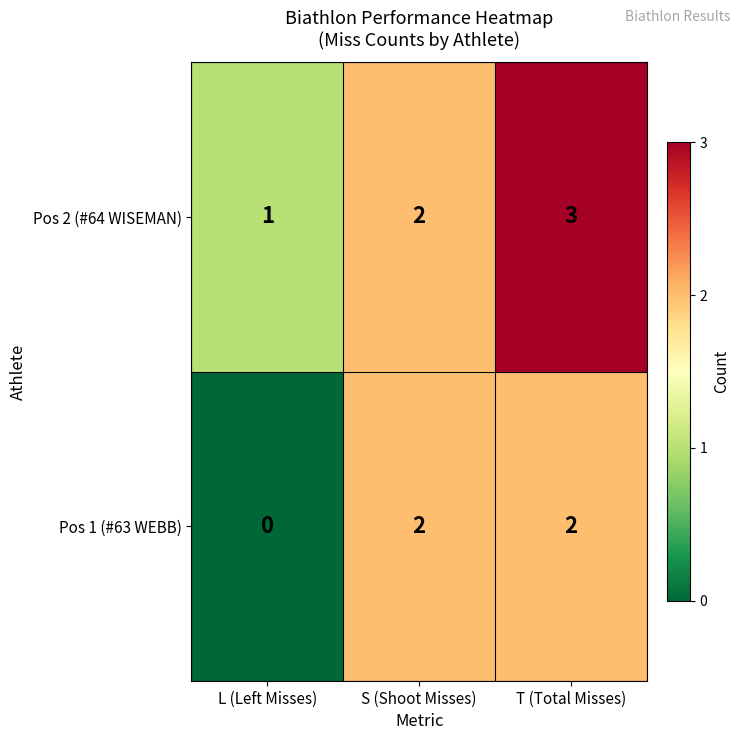

Which series changed the most between S (Shoot Misses) and T (Total Misses)?

Pos 2 (#64 WISEMAN)